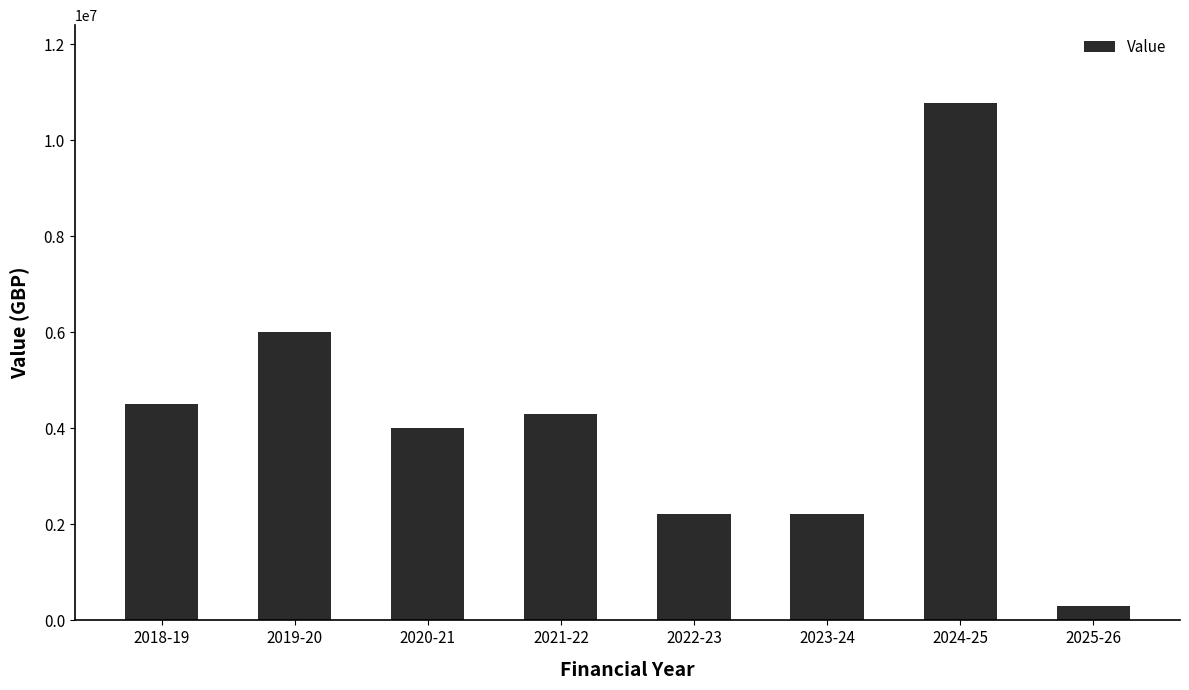

Is it true that the value at 2018-19 is 4500000?

True